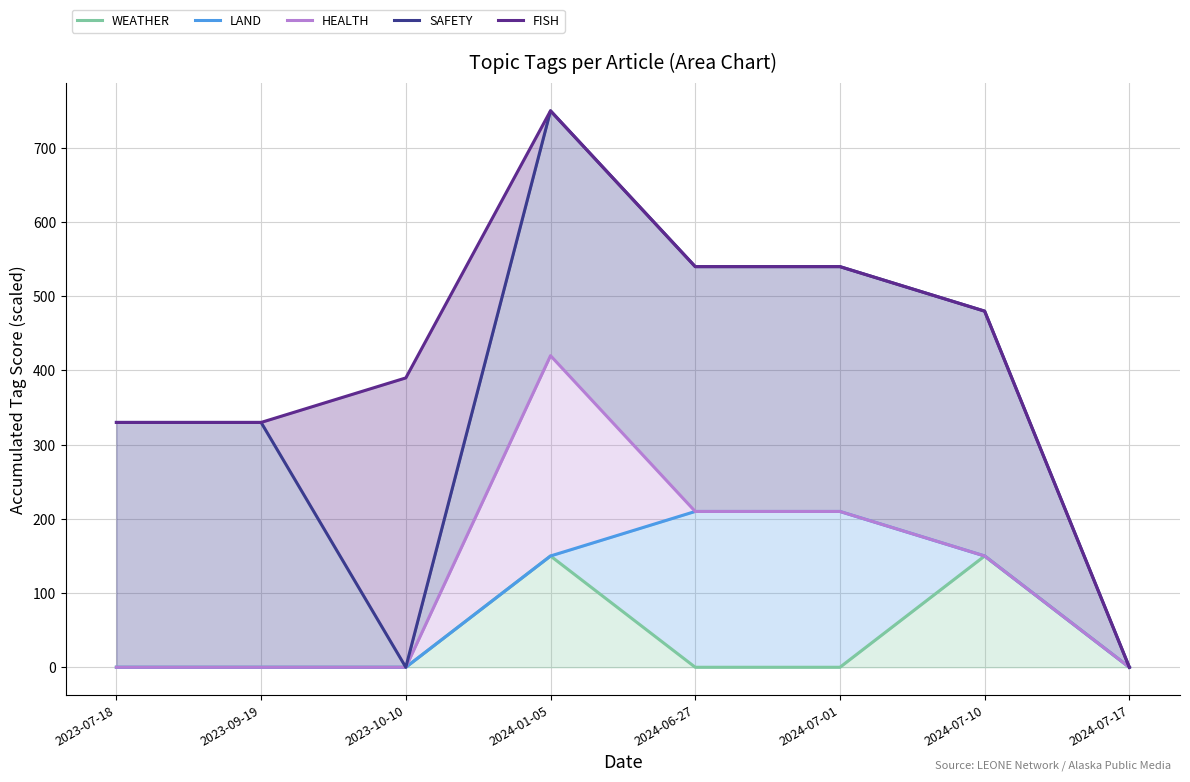

Is the value of WEATHER at 2024-07-01 greater than the value of HEALTH at 2024-07-10?

No